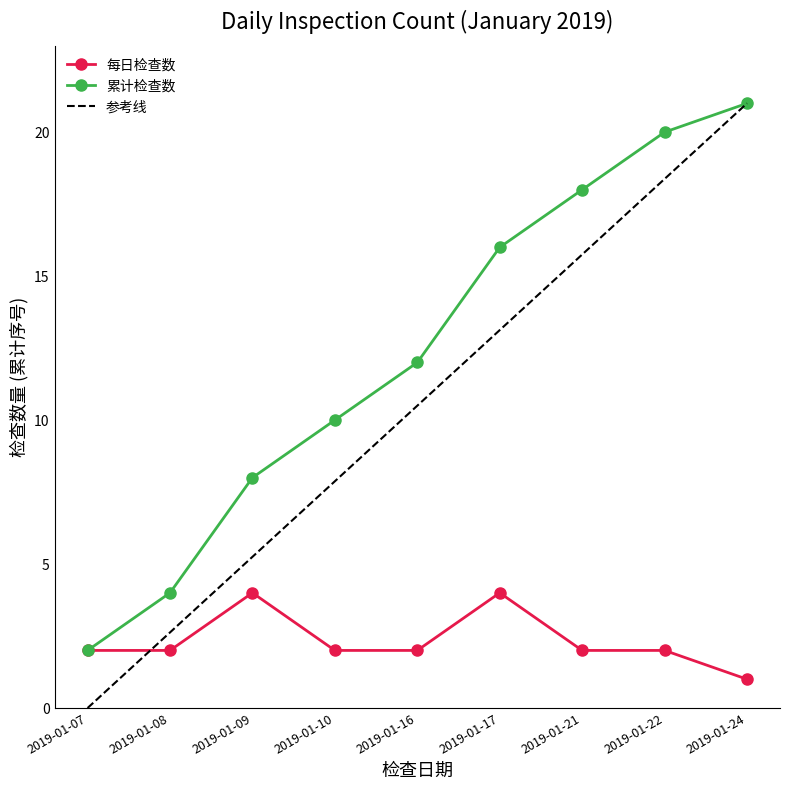

What is the spread (max minus min) of values at 2019-01-21?

16.0